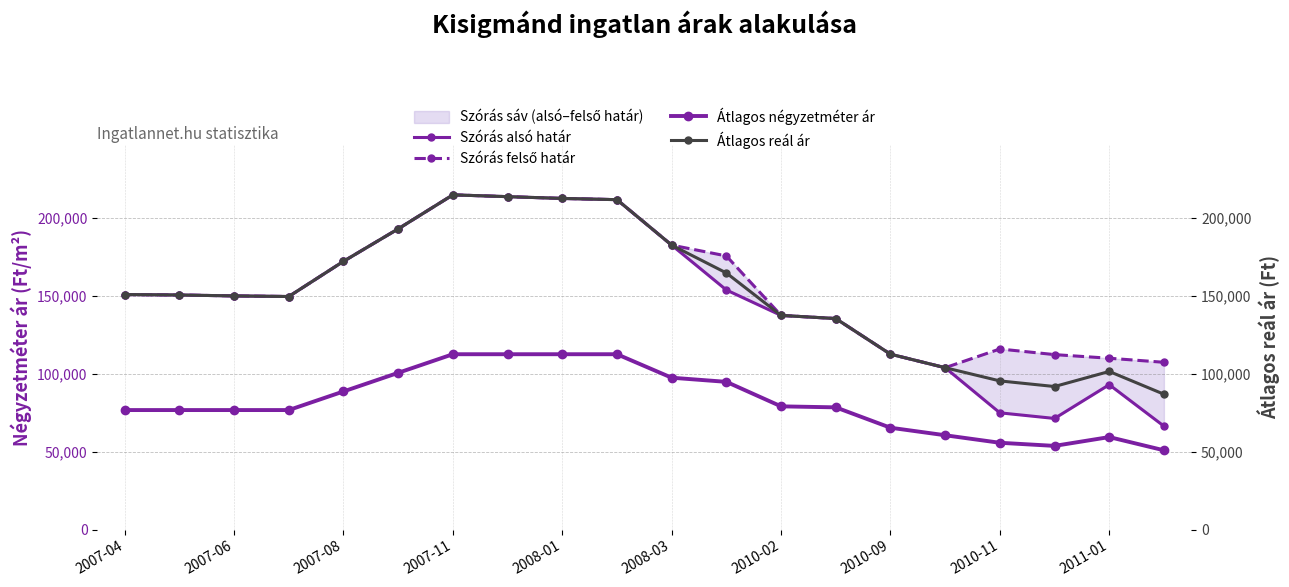

Which series has the largest total across all categories?

Szórás felső határ